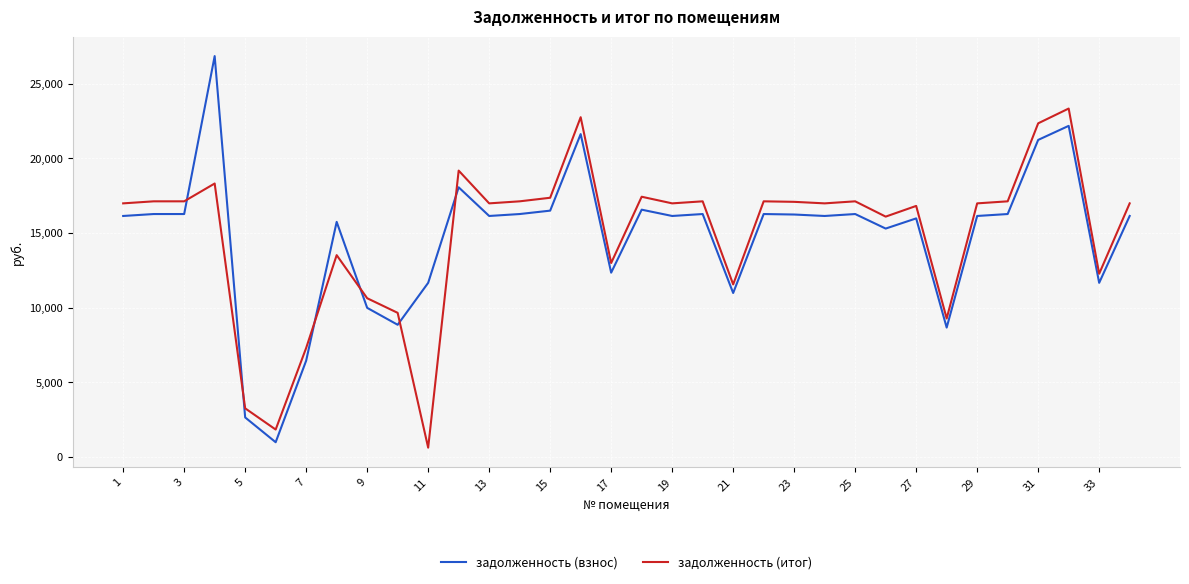

What is the maximum value for задолженность (взнос)?

26864.3